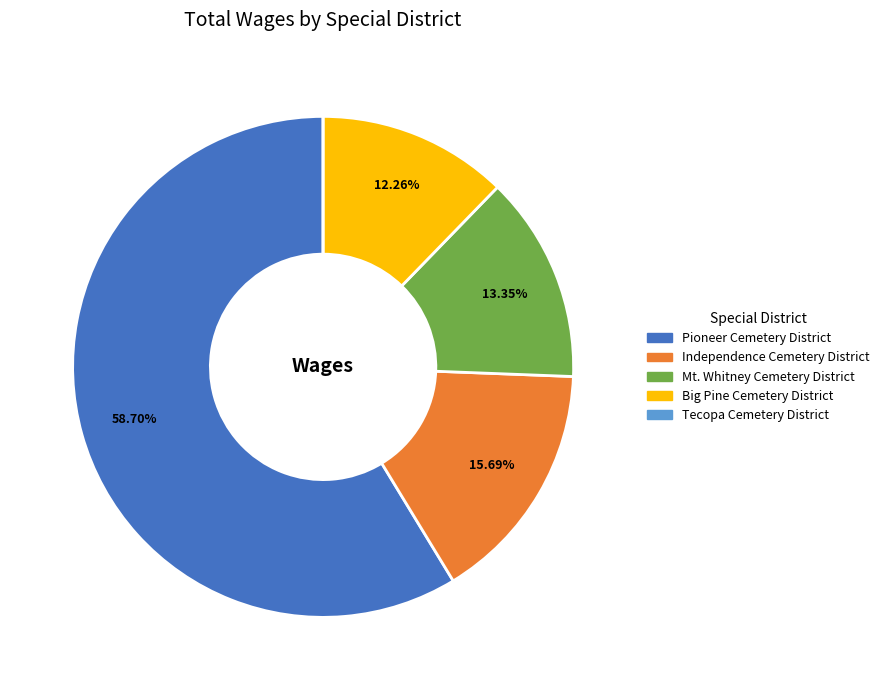

Do Mt. Whitney Cemetery District and Big Pine Cemetery District together represent more than half of the pie?

No